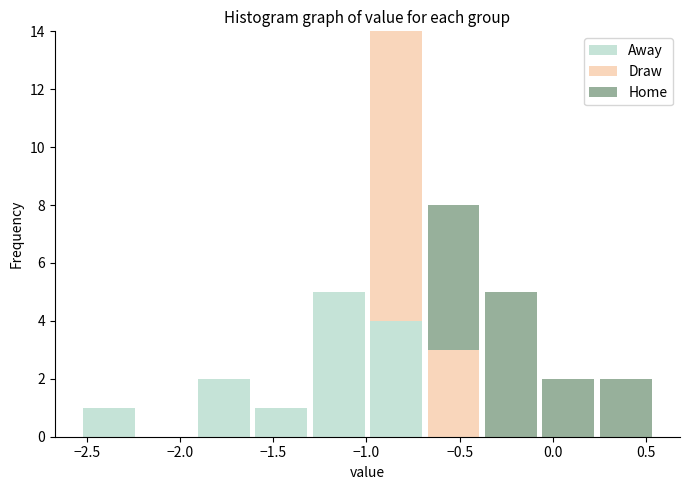

Reading left to right, list every stacked bar in this chart as the range it spans on the x-axis followed by its total height. Neither the bar edges nor the heights are printed on the chart, so give them approximately, as read against the axes.

-2.55 to -2.25: 1
-2.25 to -1.90: 0
-1.90 to -1.60: 2
-1.60 to -1.30: 1
-1.30 to -1.00: 5
-1.00 to -0.70: 14
-0.70 to -0.40: 8
-0.40 to -0.05: 5
-0.05 to 0.25: 2
0.25 to 0.55: 2